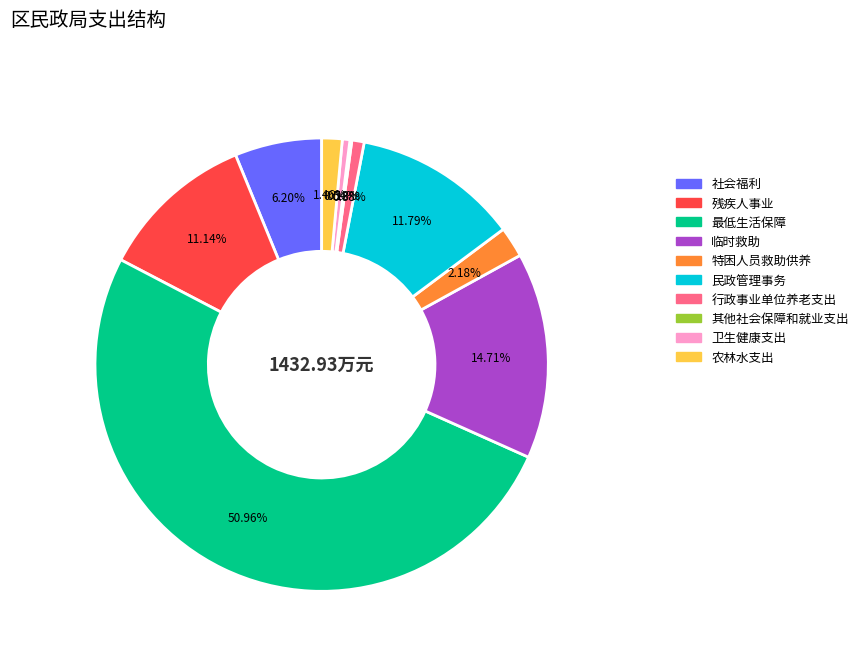

What is the majority slice?

最低生活保障